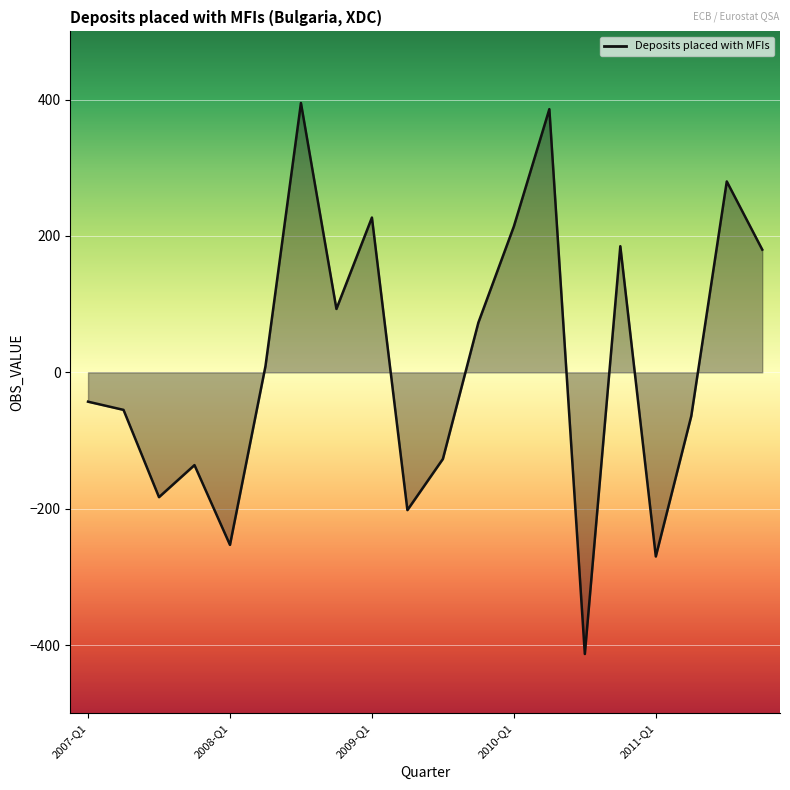

How many lines are shown in the chart?

1